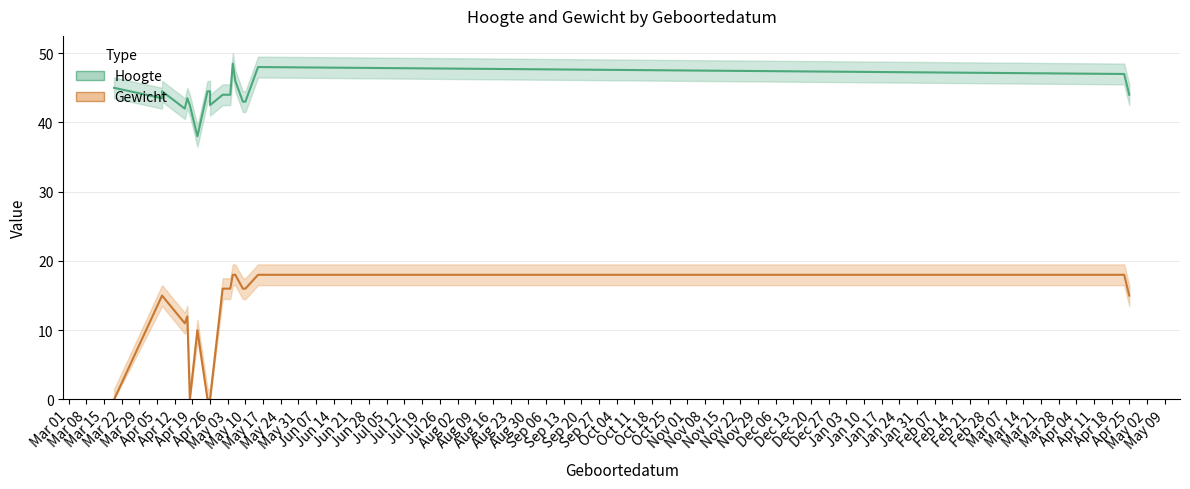

At how many categories does at least one series exceed 35?

19